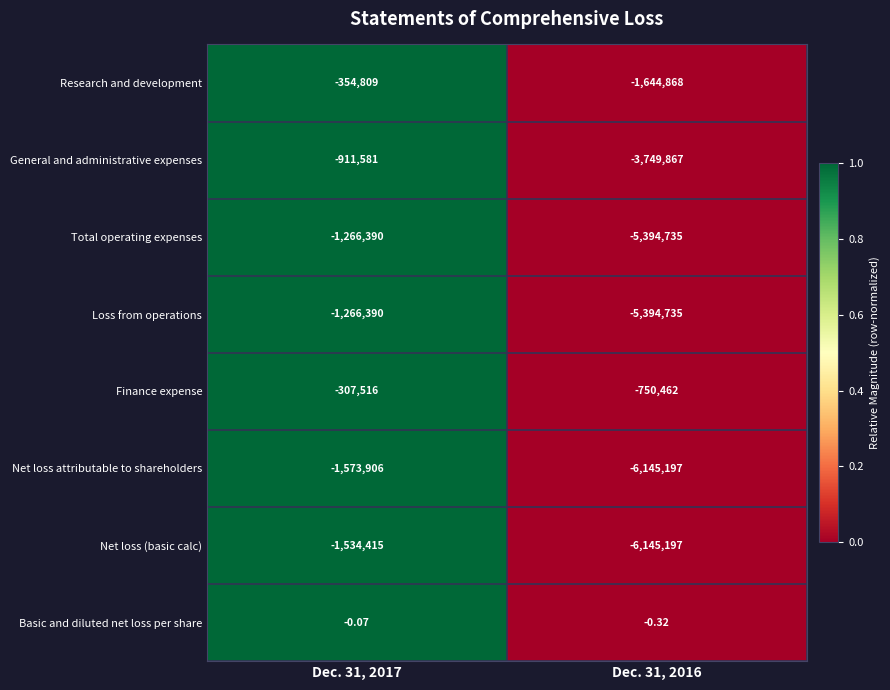

Which series has the largest range (max minus min)?

Net loss (basic calc)